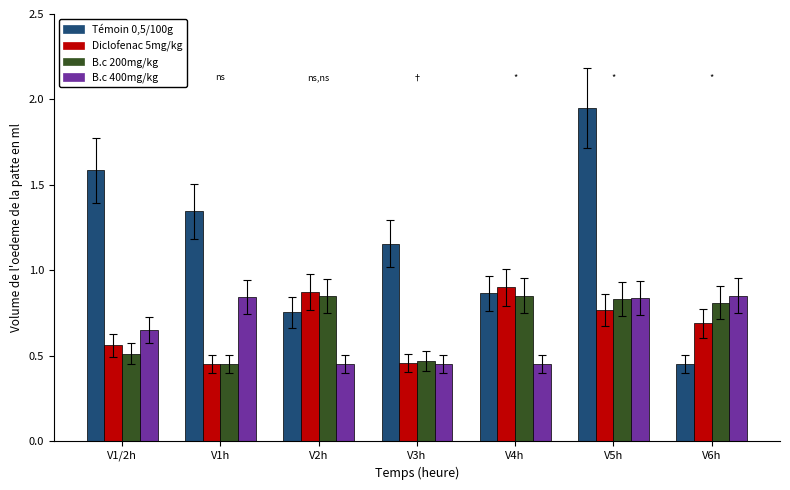

Which category has the highest value across all series?

V5h